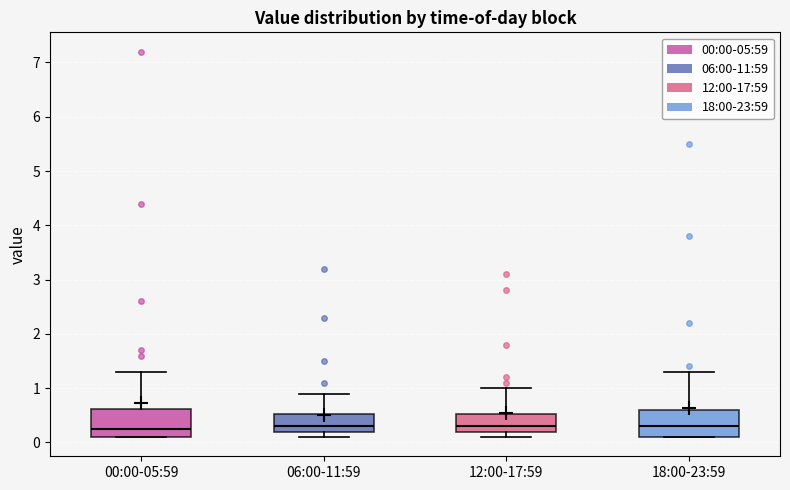

Reading left to right, transcribe this box plot: for each box, give where its median line is, the range the box spans, and where its two whiskers end, as read against the y-axis. The values are not printed on the chart, so give them approximately, as read against the axis.

00:00-05:59: median 0.3, box 0.1 to 0.6, whiskers 0.1 to 1.3
06:00-11:59: median 0.3, box 0.2 to 0.5, whiskers 0.1 to 0.9
12:00-17:59: median 0.3, box 0.2 to 0.5, whiskers 0.1 to 1.0
18:00-23:59: median 0.3, box 0.1 to 0.6, whiskers 0.1 to 1.3